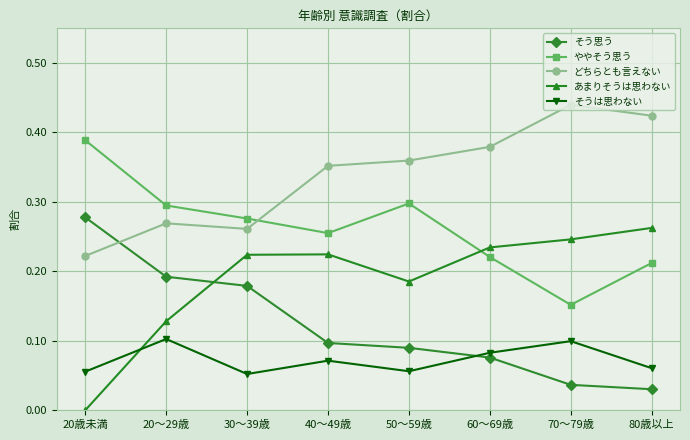

Between 20～29歳 and 30～39歳, which series saw the biggest shift?

あまりそうは思わない